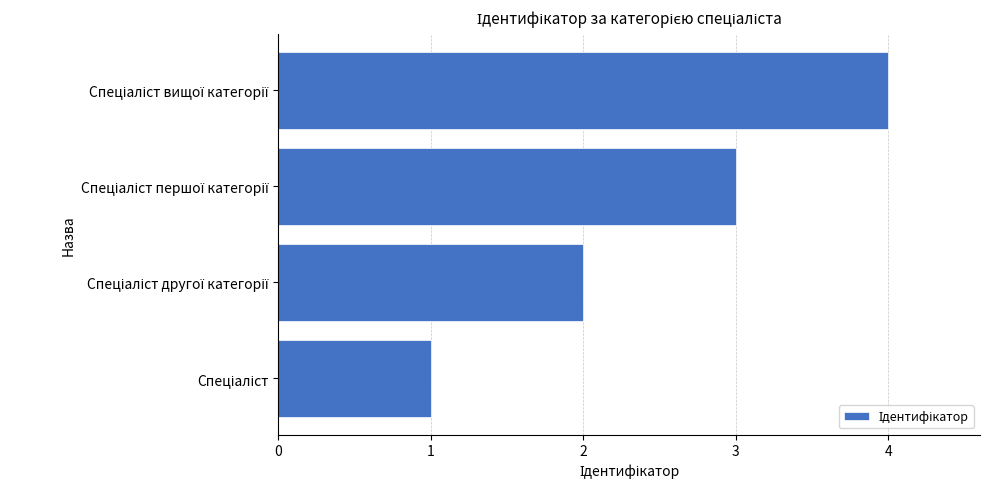

What is the sum of all values?

10